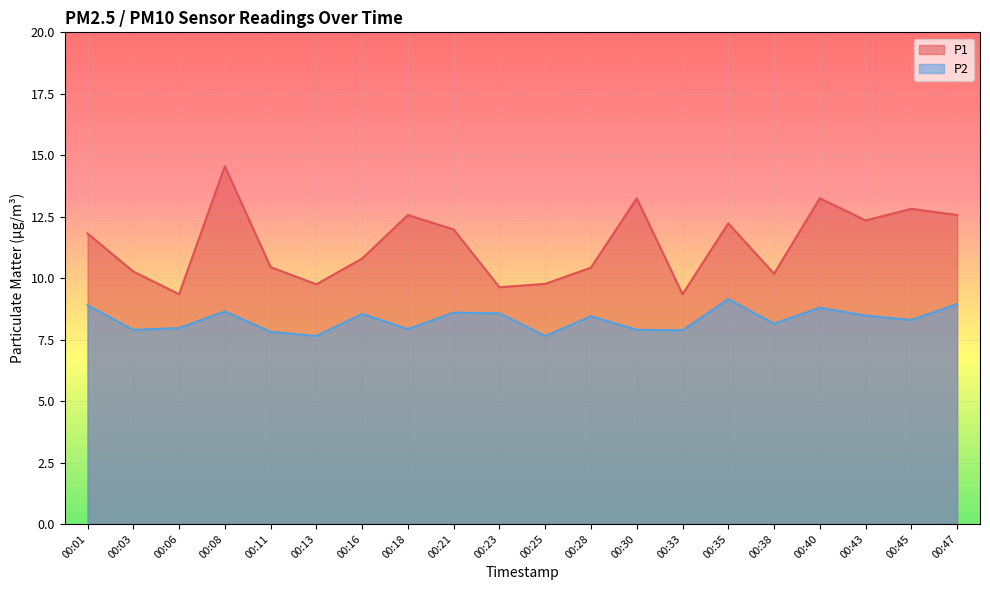

True or false: P1 has more than 1 points higher than both neighbors.

True